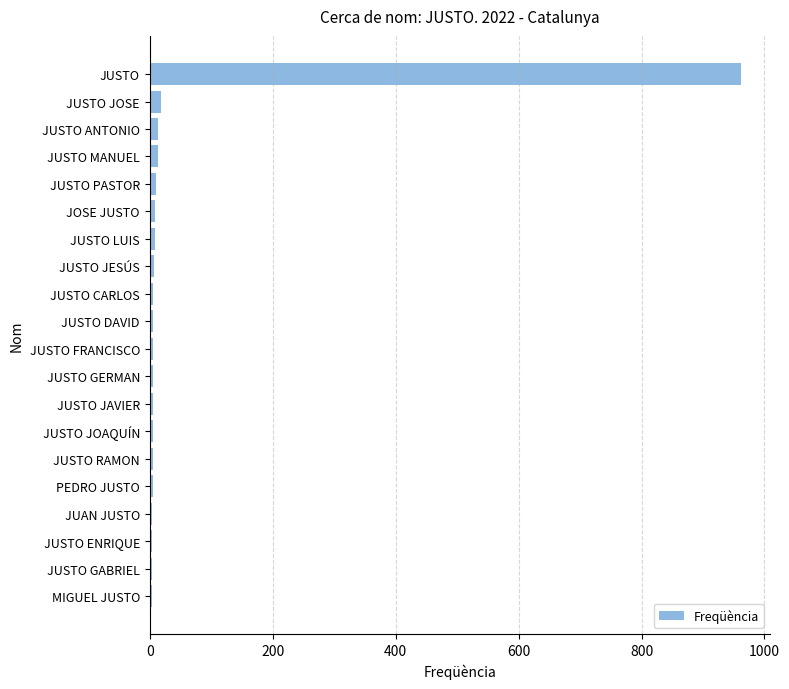

What is the average value?

55